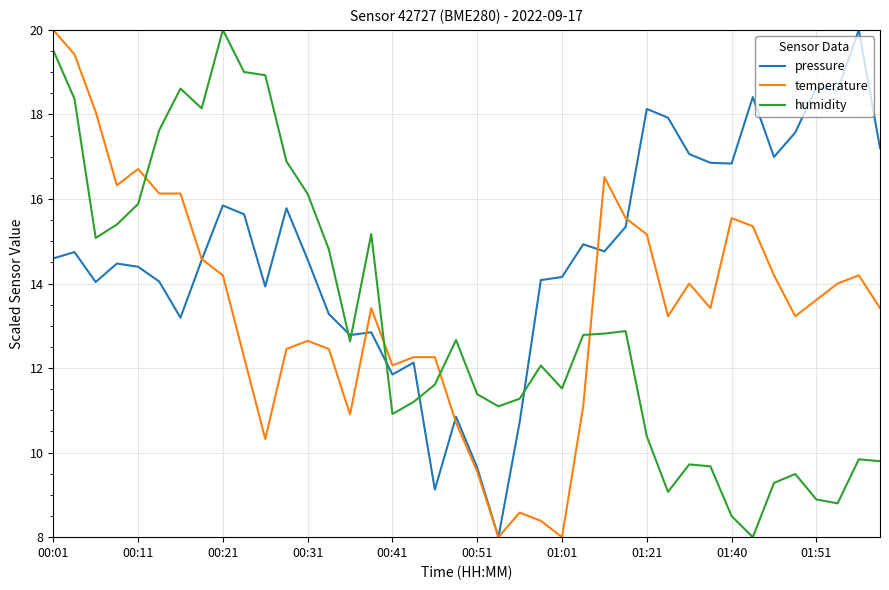

How many lines are shown in the chart?

3